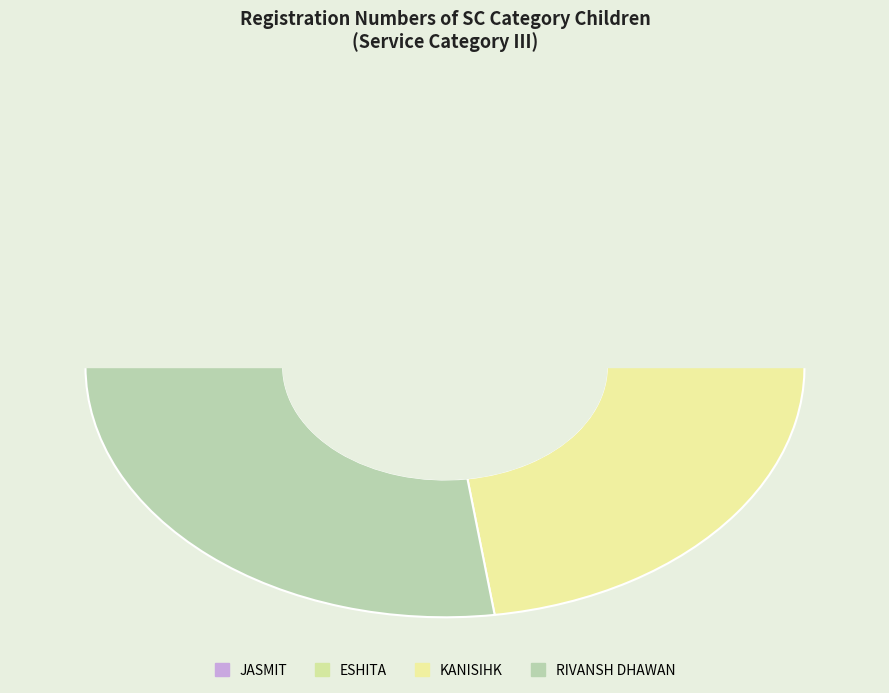

What is the total percentage of 1 and 3?

47.6%